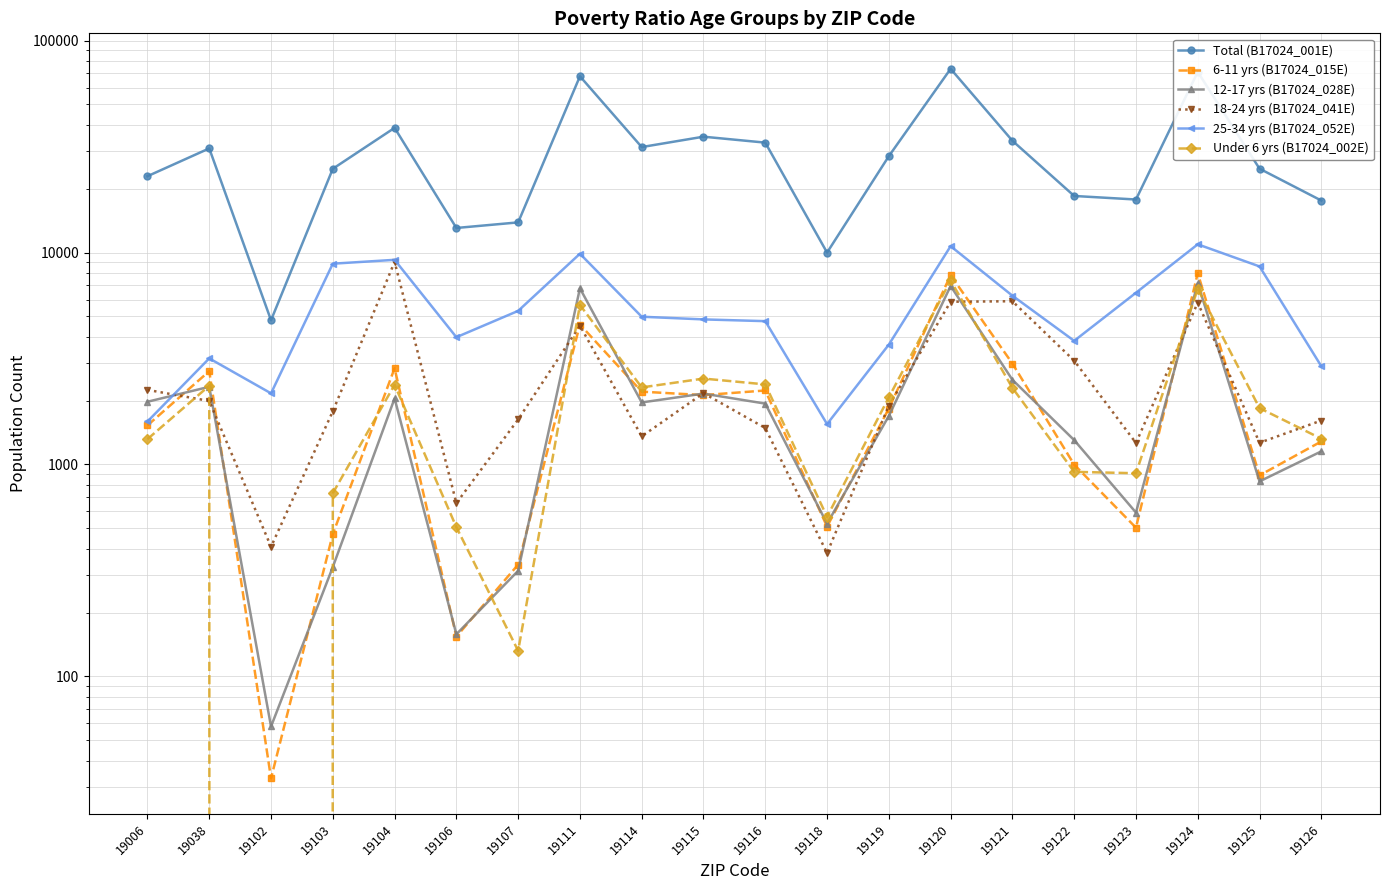

What is the total value across all series at 19122?

28643